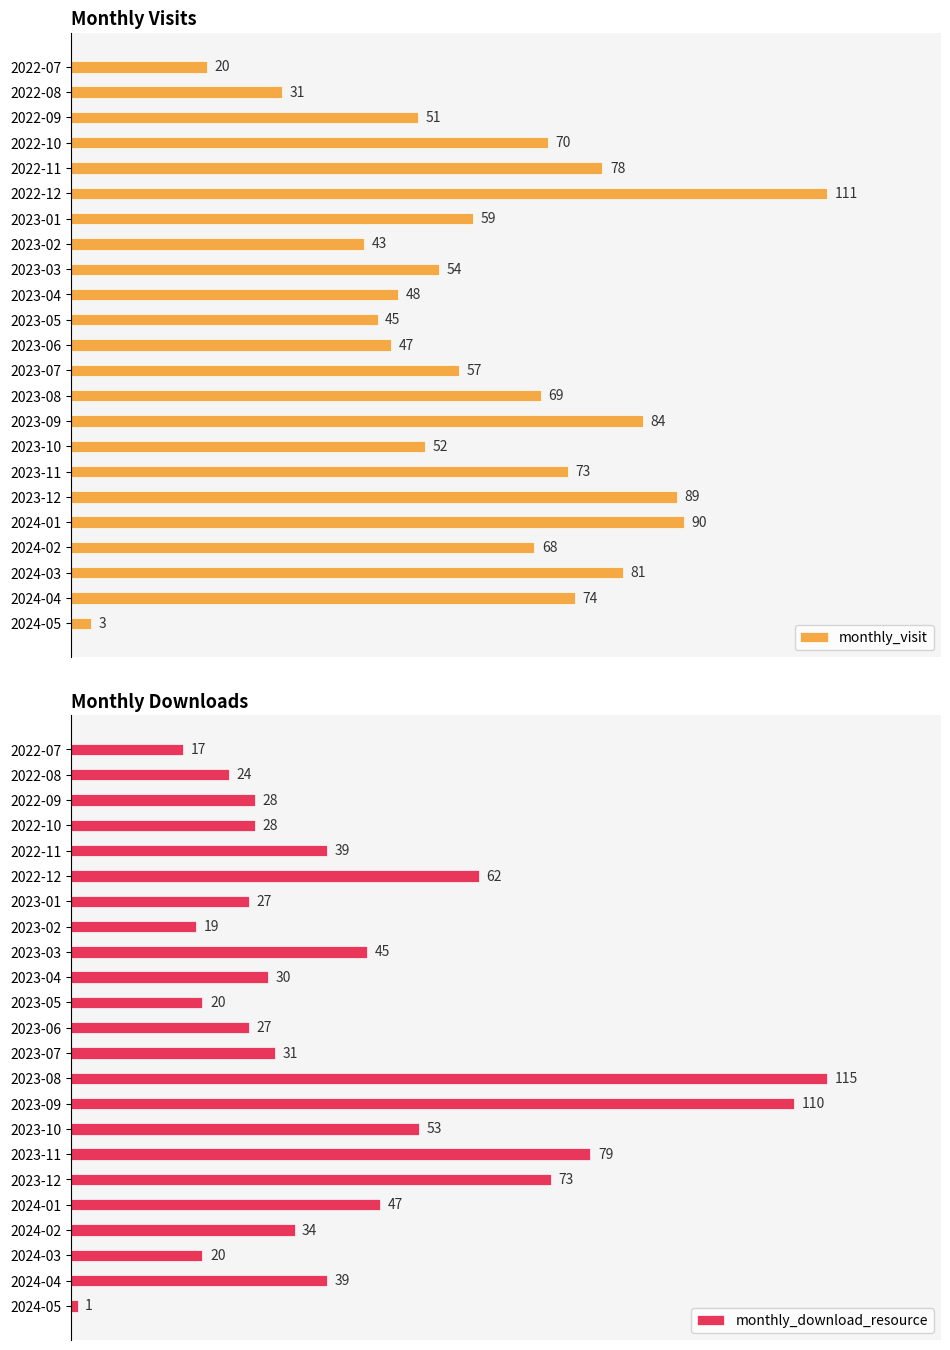

What is the greatest value displayed?

115